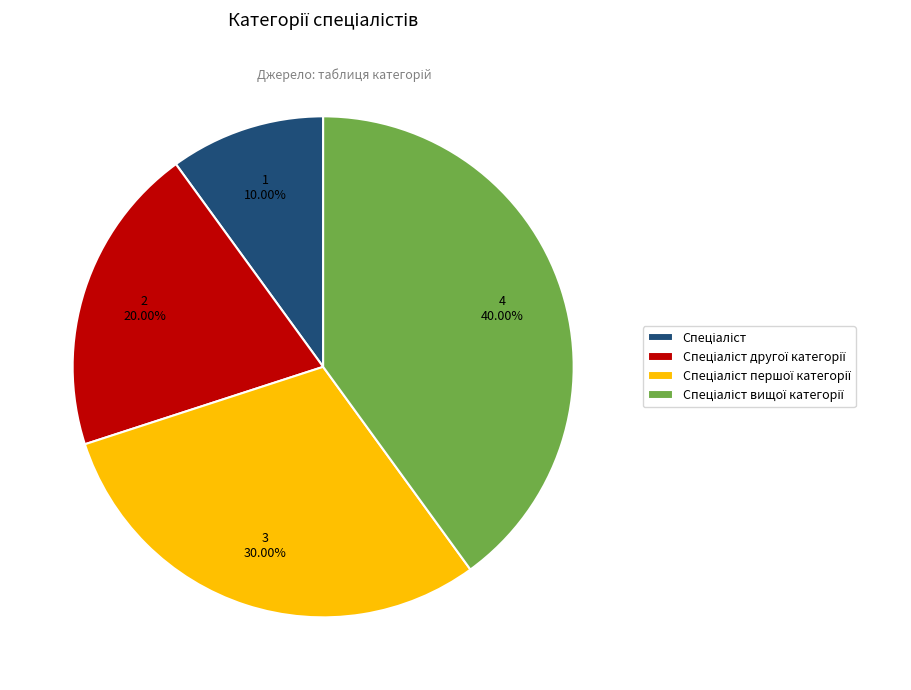

Is there any slice that represents more than half of the pie?

No